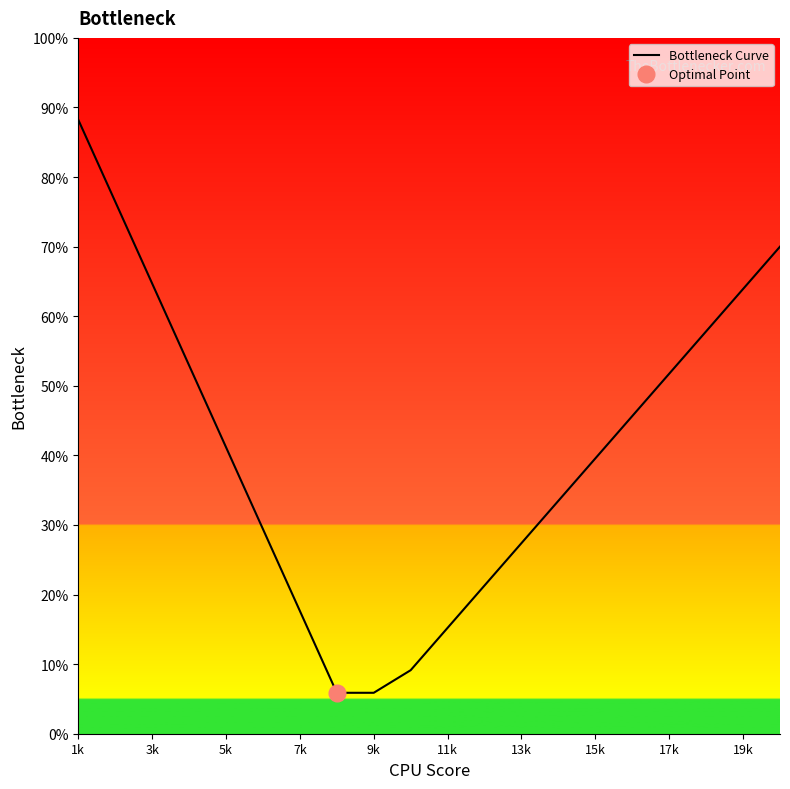

What is the minimum value shown in the chart?

5.9